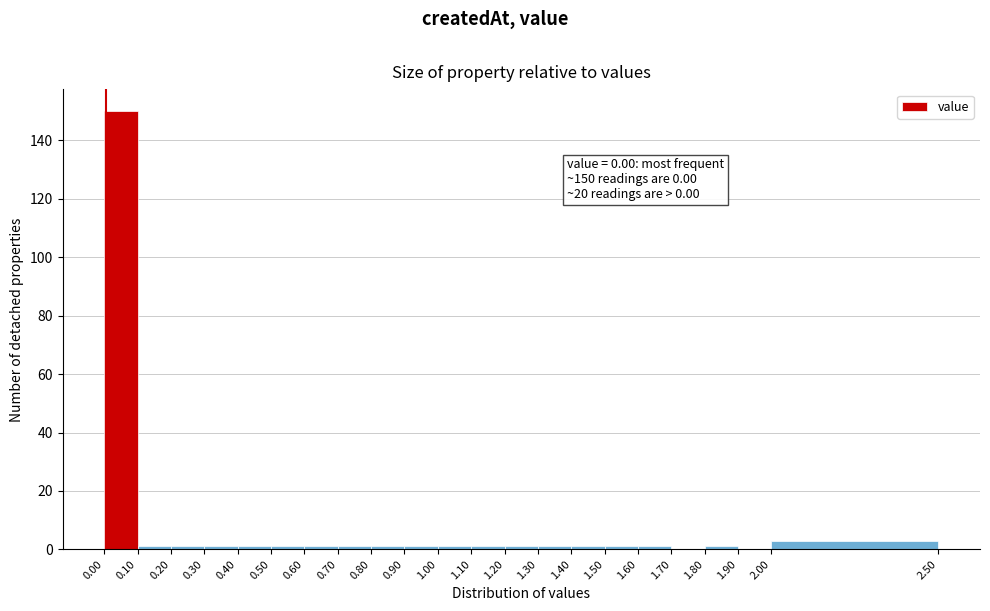

Which range on the x-axis has the tallest bar?

0.00 to 0.10